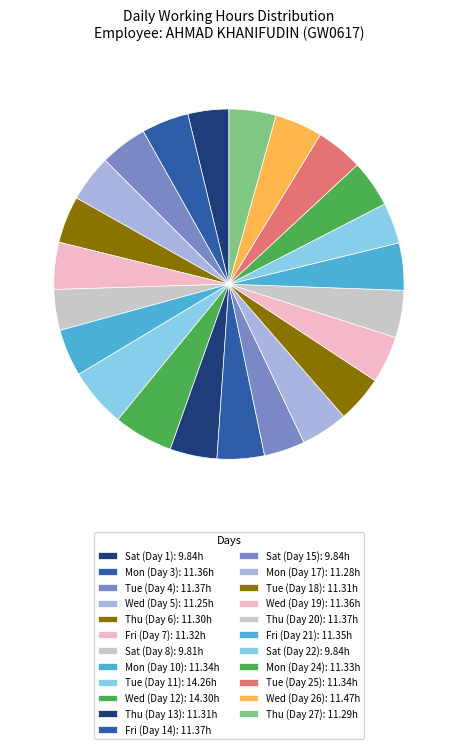

How many slices are in this pie chart?

23